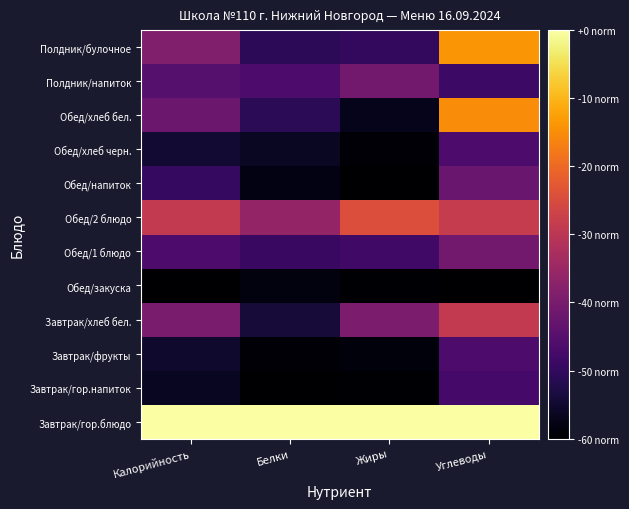

What is the spread (max minus min) of values at Жиры?

1.0